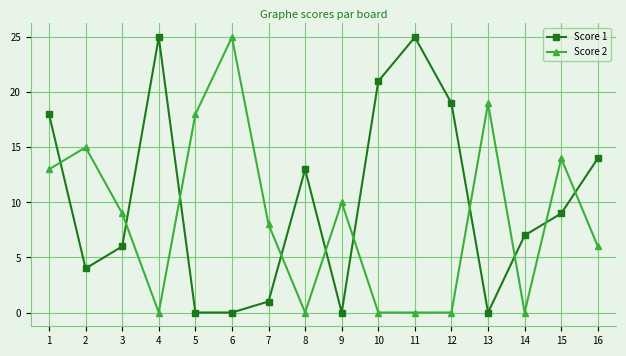

Reading right to left, transcribe all the data shown in this chart.

Score 1: 16=14	15=9	14=7	13=0	12=19	11=25	10=21	9=0	8=13	7=1	6=0	5=0	4=25	3=6	2=4	1=18
Score 2: 16=6	15=14	14=0	13=19	12=0	11=0	10=0	9=10	8=0	7=8	6=25	5=18	4=0	3=9	2=15	1=13